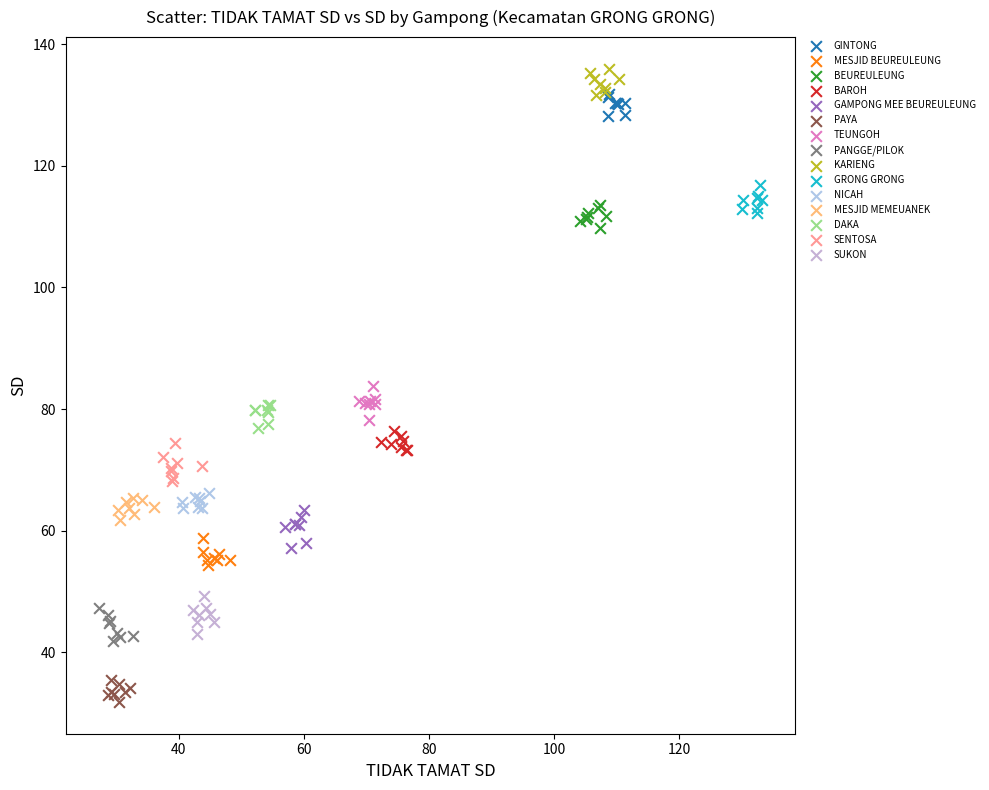

Which series reaches the minimum Y coordinate?

PAYA